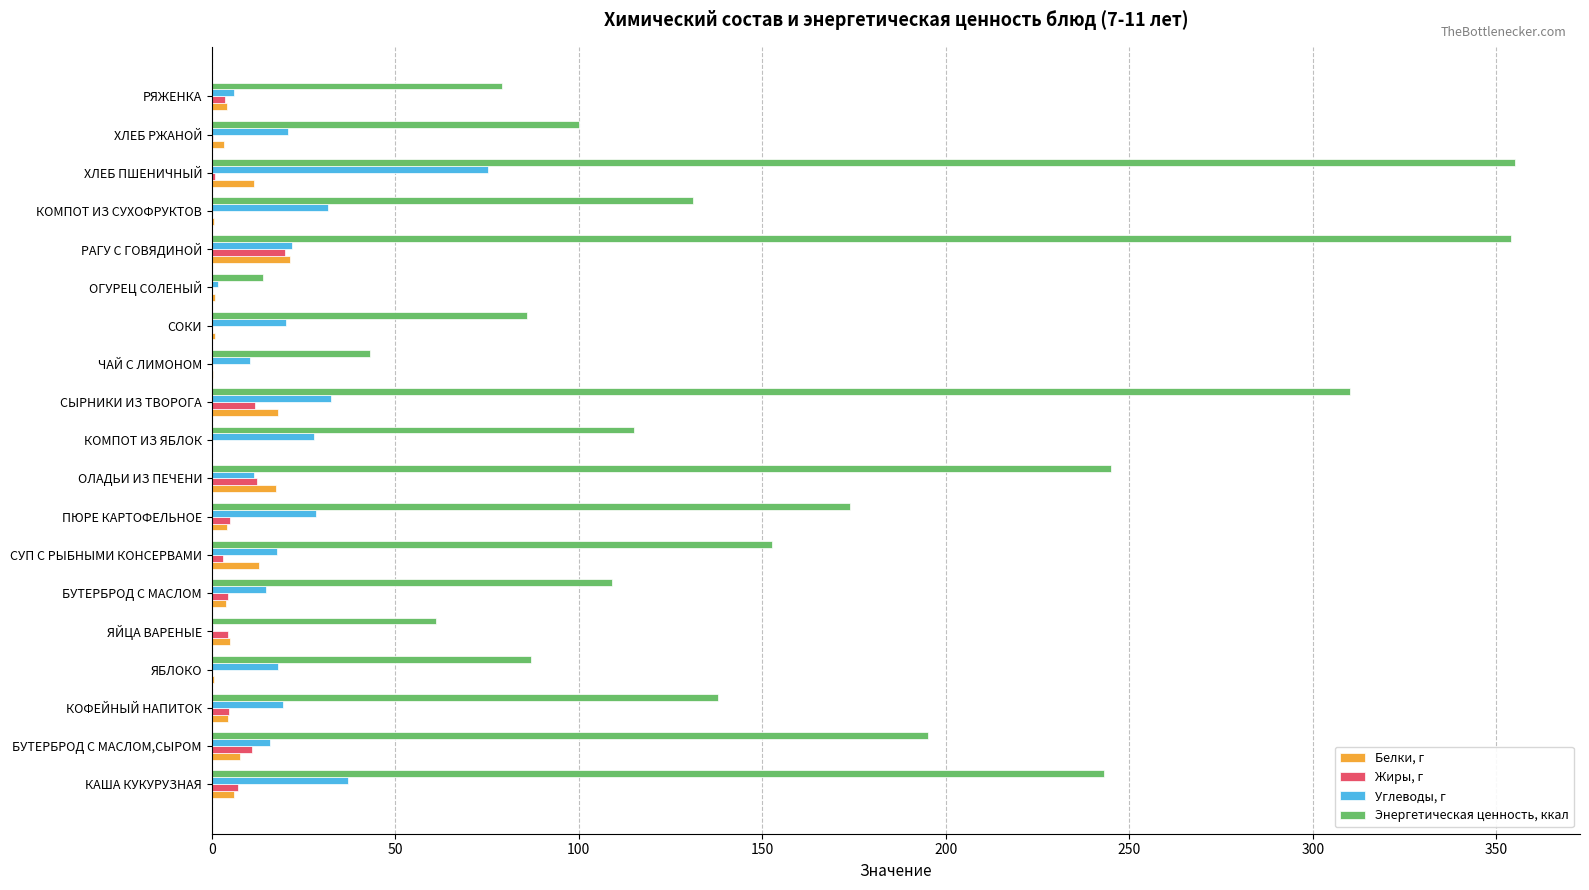

What is the greatest value displayed?

355.0